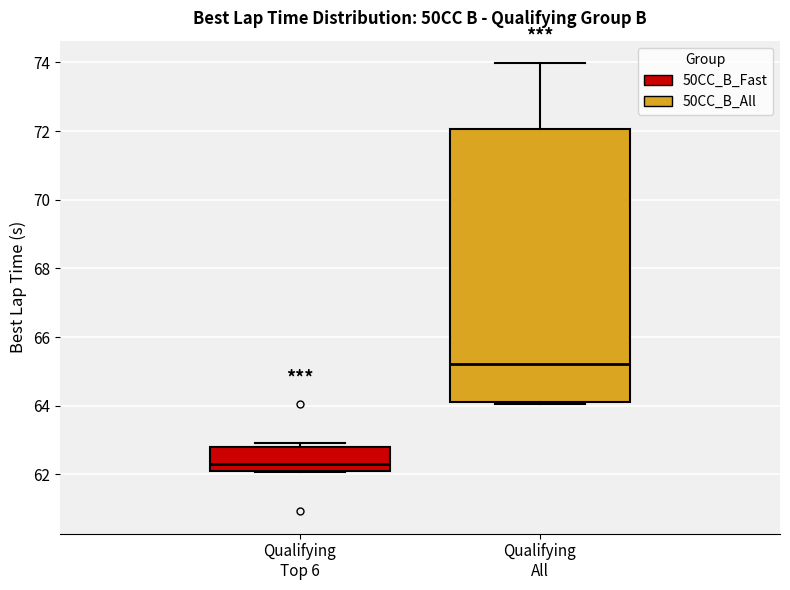

Reading left to right, transcribe this box plot: for each box, give where its median line is, the range the box spans, and where its two whiskers end, as read against the y-axis. The values are not printed on the chart, so give them approximately, as read against the axis.

Qualifying Top 6: median 62.4, box 62.0 to 62.8, whiskers 62.0 to 63.0
Qualifying All: median 65.2, box 64.2 to 72.0, whiskers 64.0 to 74.0